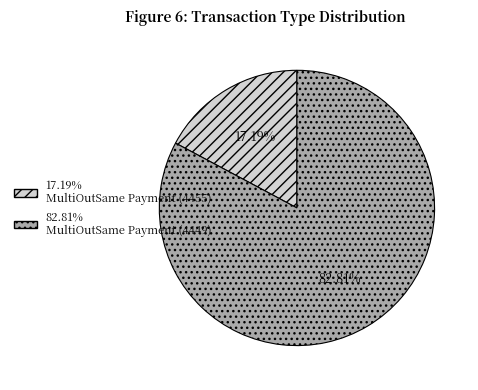

Is there a majority slice in this chart?

Yes